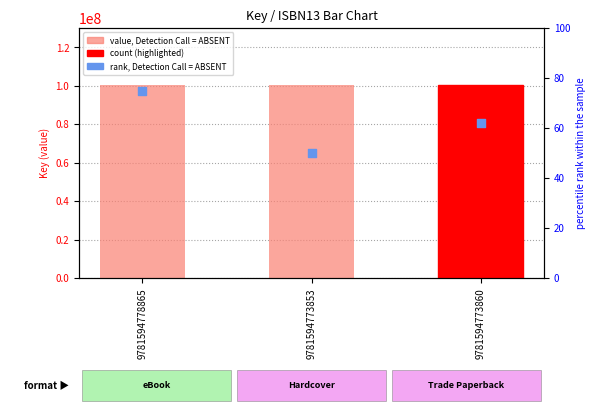

Which series reaches the minimum Y coordinate?

rank, Detection Call = ABSENT